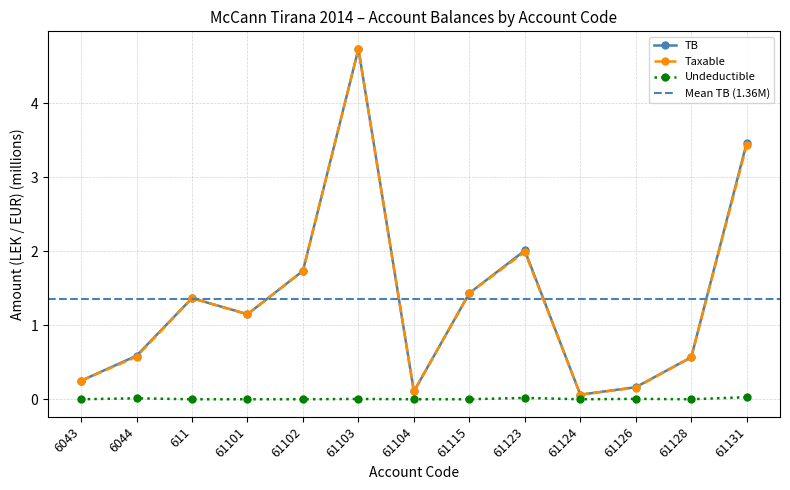

What is the sum of all Taxable values?

17.6